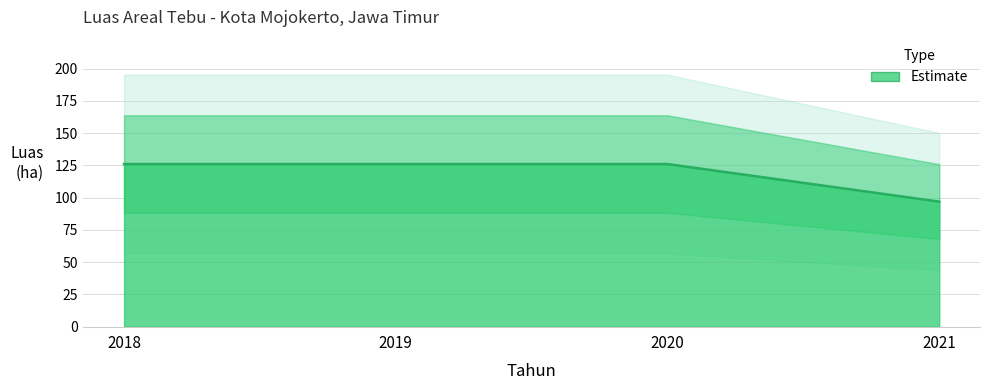

List the labels in order of value, smallest first.

2021, 2018, 2019, 2020